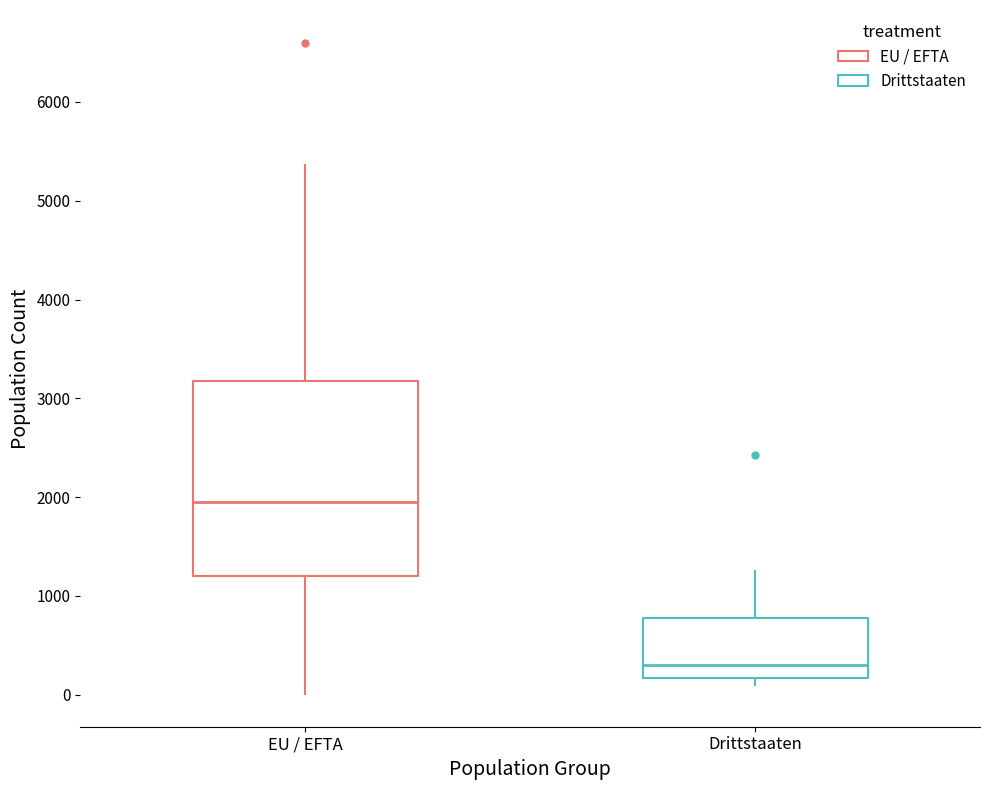

Where does the median line of the box for EU / EFTA sit on the y-axis? The values are not printed on the chart, so give them approximately, as read against the axis.

1900